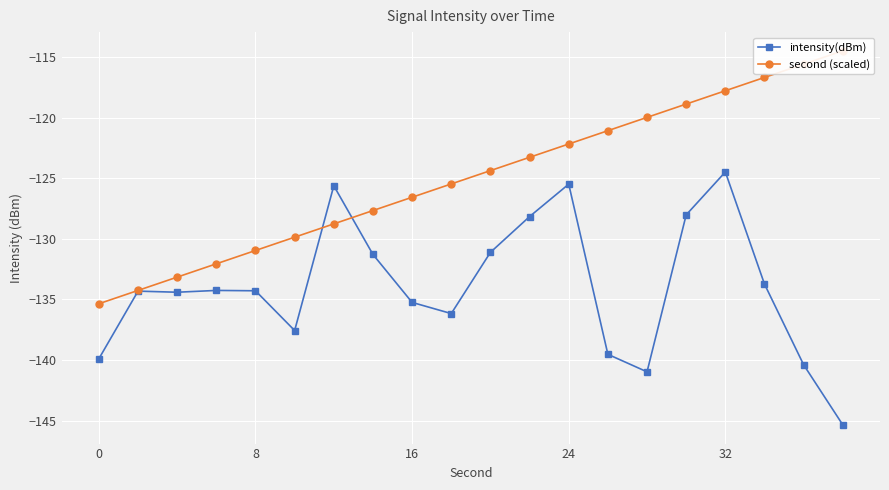

Between 18 and 15, which is larger?

15